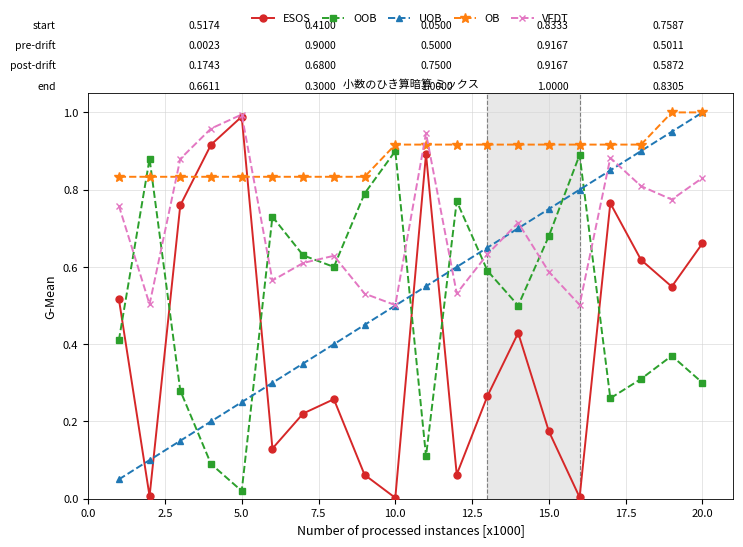

How many distinct data groups are displayed?

5